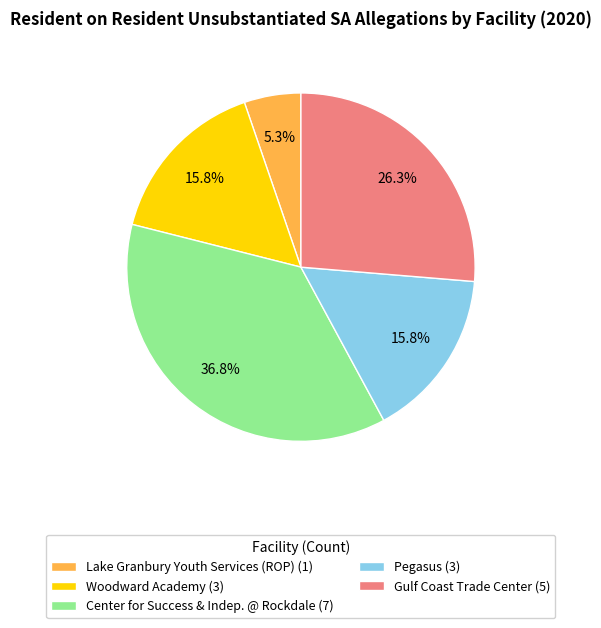

Which has a higher value, Lake Granbury Youth Services (ROP) (1) or Gulf Coast Trade Center (5)?

Gulf Coast Trade Center (5)